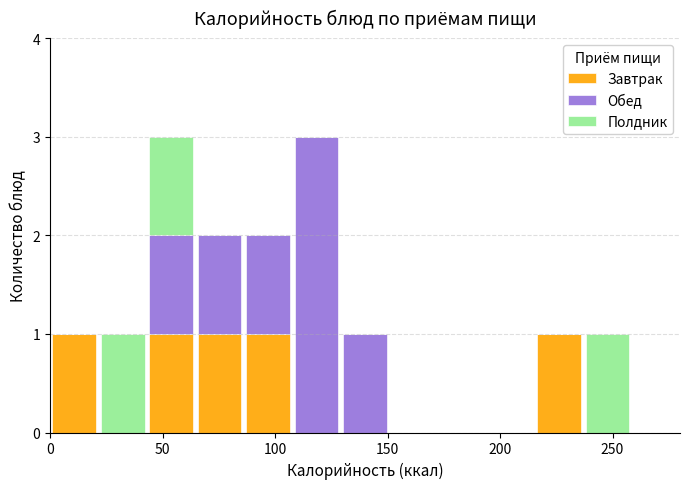

Reading left to right, transcribe this chart: for each stacked bar, give the range it covers on the x-axis and its total height. Neither the bar edges nor the heights are printed on the chart, so give them approximately, as read against the axes.

0 to 20: 1
20 to 45: 1
45 to 65: 3
65 to 85: 2
85 to 110: 2
110 to 130: 3
130 to 150: 1
150 to 170: 0
170 to 195: 0
195 to 215: 0
215 to 235: 1
235 to 260: 1
260 to 280: 0